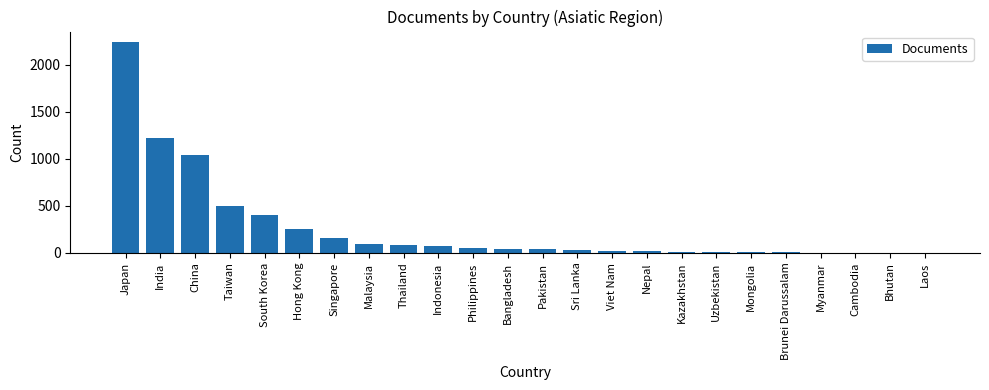

What value does the data have at Philippines?

52